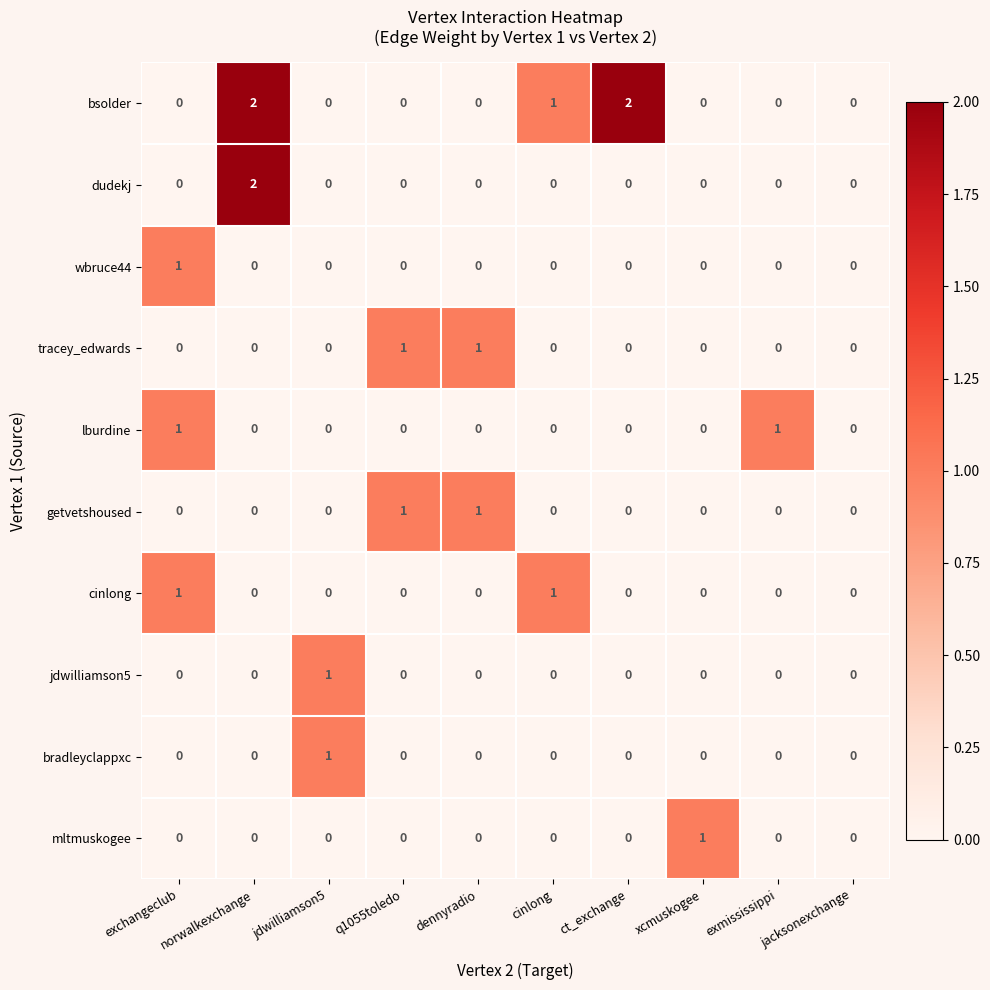

Where is bsolder nearest to the value 1?

cinlong